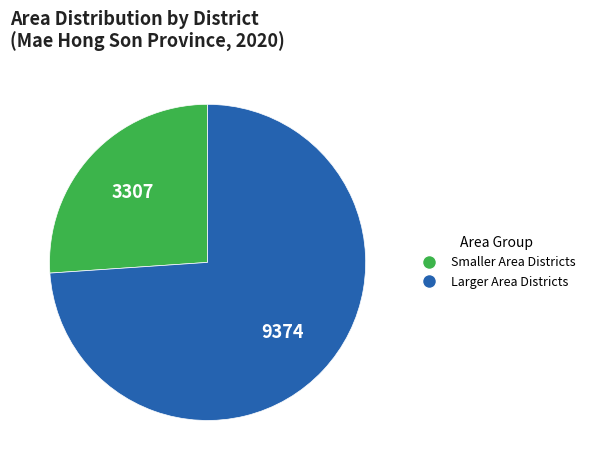

Is there a majority slice in this chart?

Yes